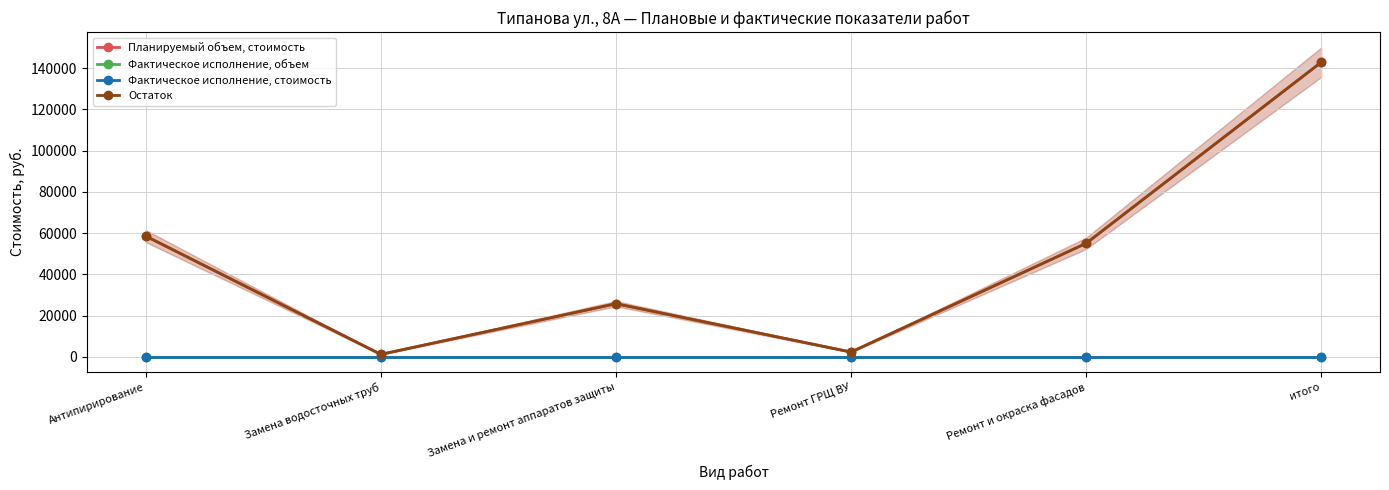

Which category has the lowest value across all series?

Антипирирование